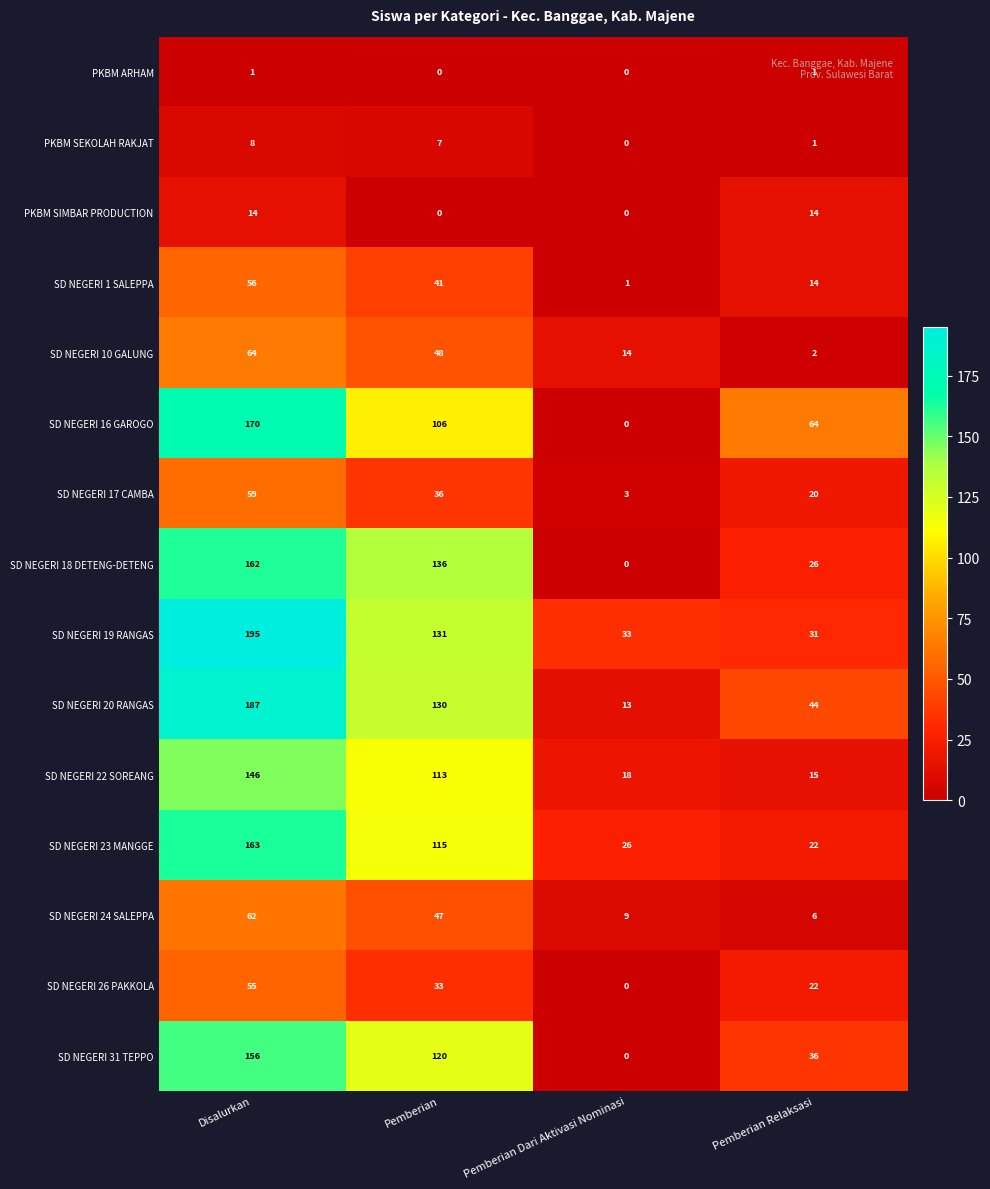

The SD NEGERI 24 SALEPPA series shows 3 at Pemberian Dari Aktivasi Nominasi. True or false?

False